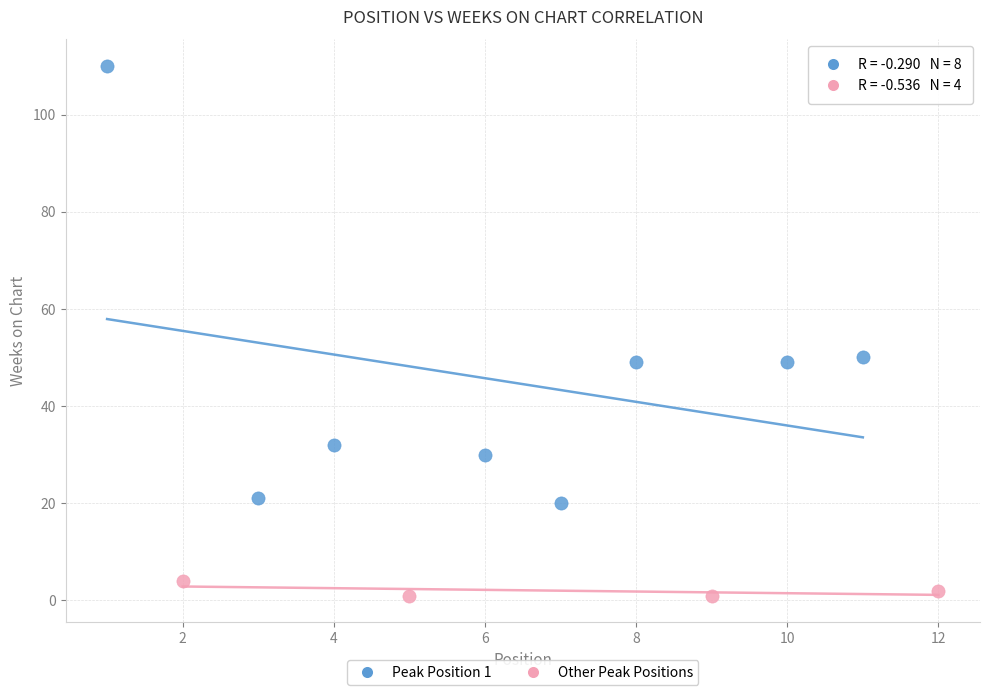

Which series reaches the minimum Y coordinate?

Other Peak Positions